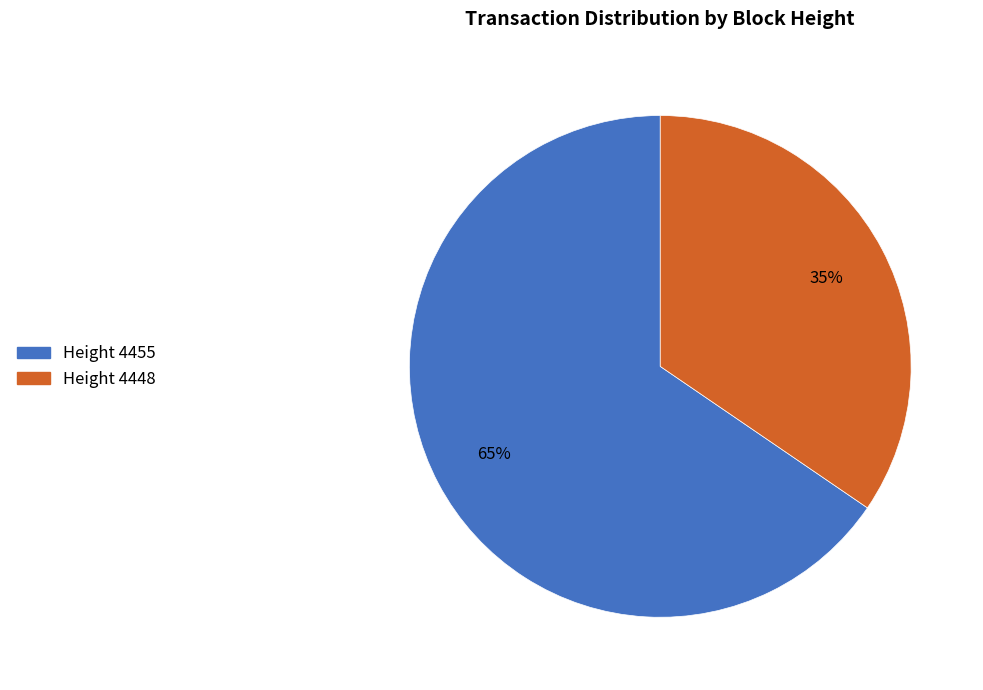

How many slices are in this pie chart?

2